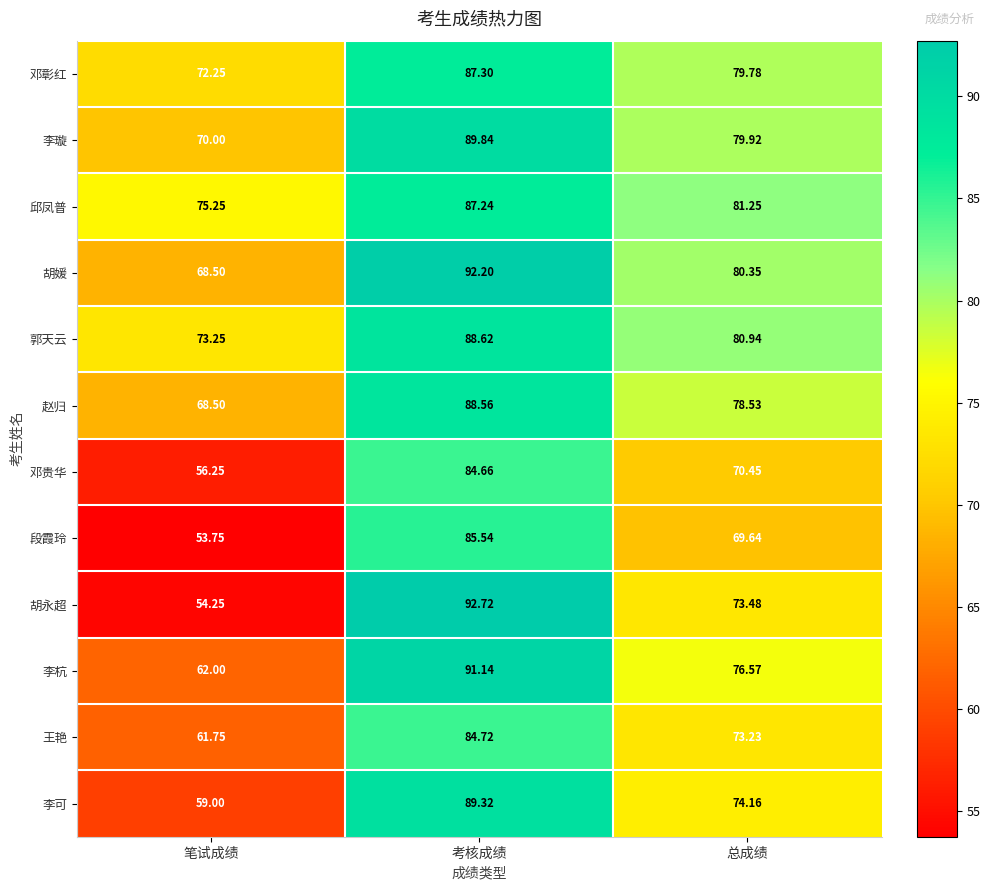

At which label does 李可 first exceed 74?

考核成绩